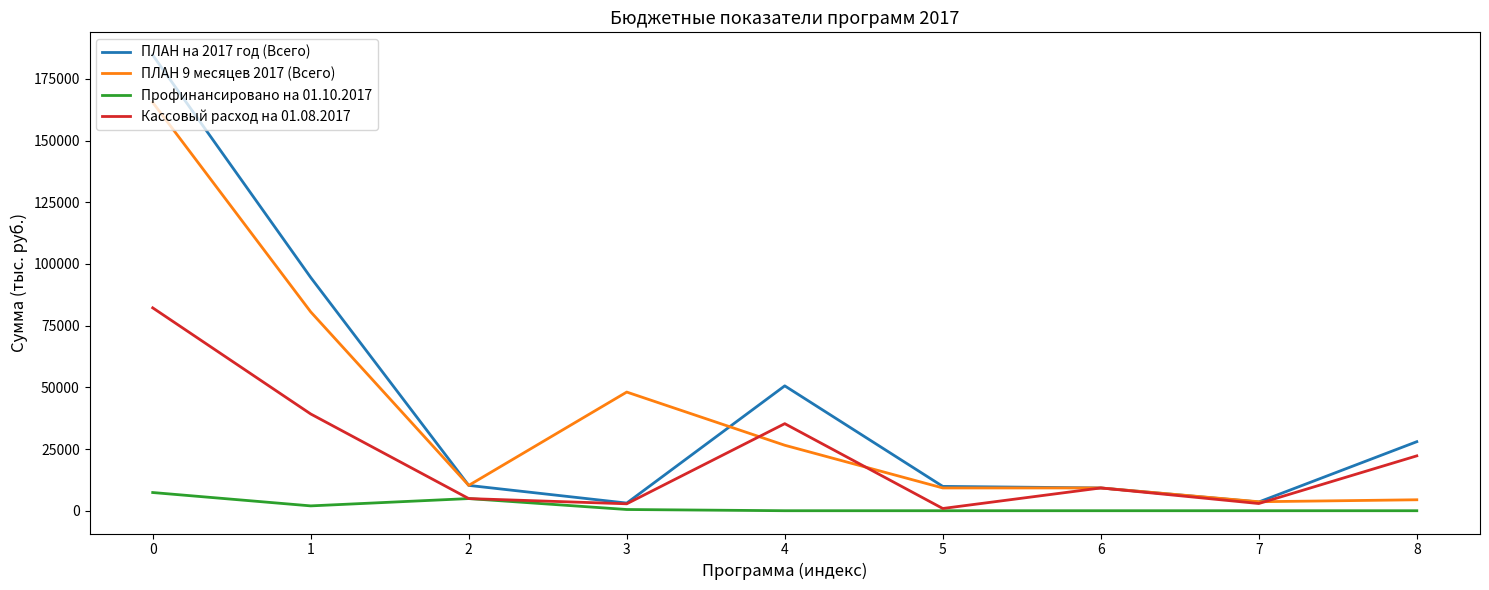

List the series in order of their peak value, lowest first.

Профинансировано на 01.10.2017, Кассовый расход на 01.08.2017, ПЛАН 9 месяцев 2017 (Всего), ПЛАН на 2017 год (Всего)